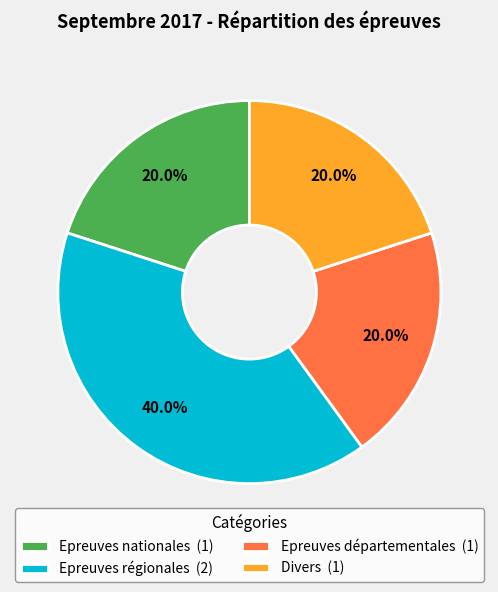

The Epreuves nationales slice represents 29% of the pie. True or false?

False